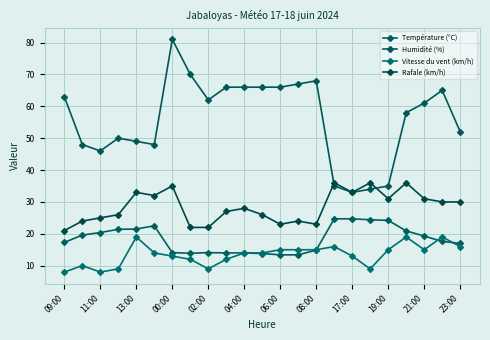

At which category does Humidité (%) reach its first local peak?

00:00